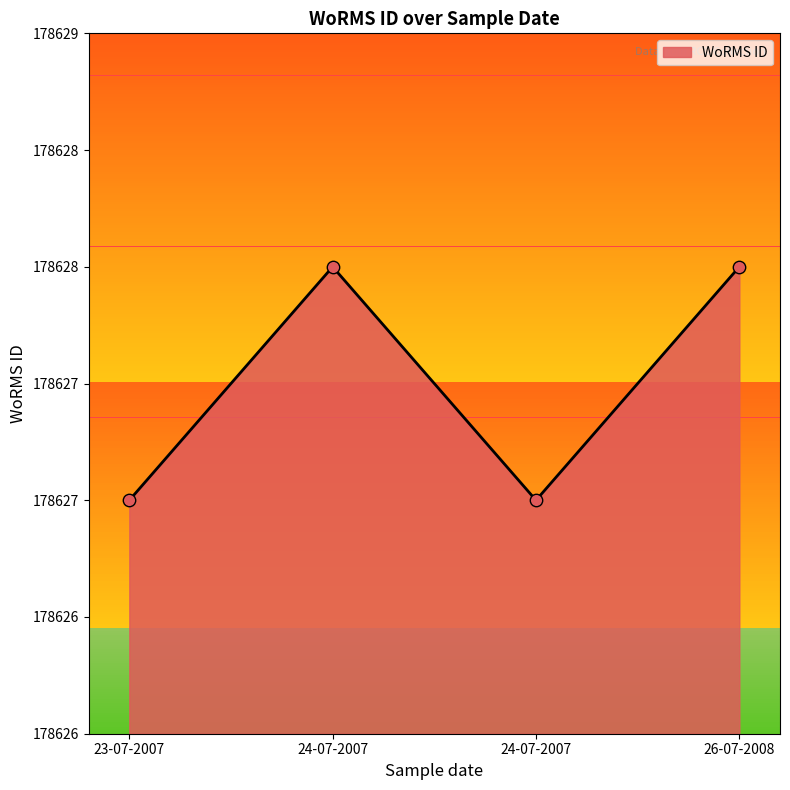

Which has a higher value, 26-07-2008 or 24-07-2007?

26-07-2008